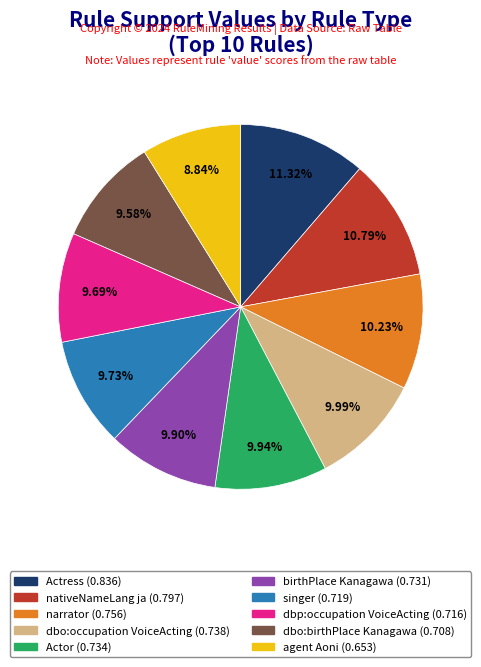

Is there a majority slice in this chart?

No